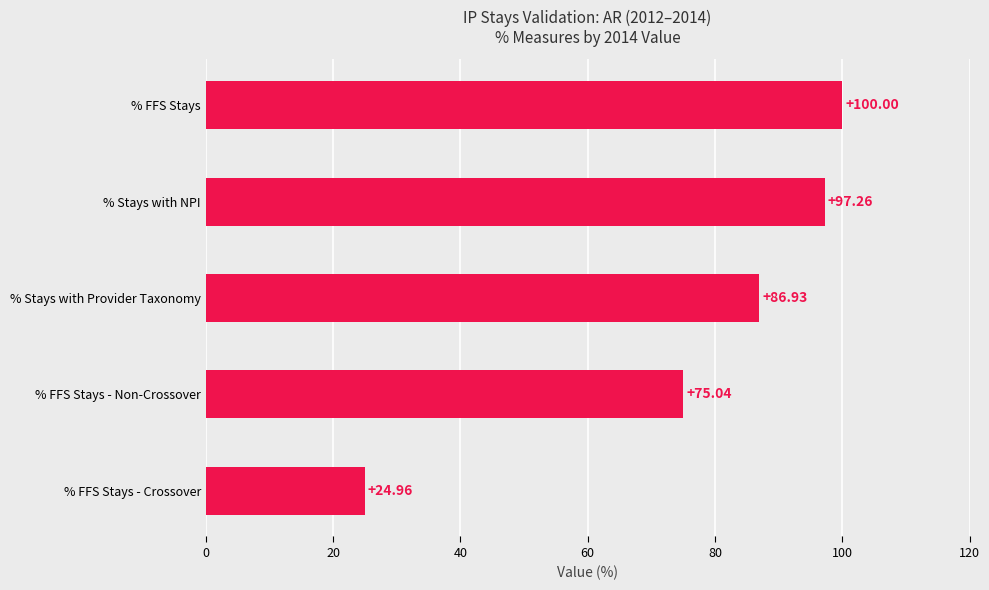

List the labels in order of value, smallest first.

% FFS Stays - Crossover, % FFS Stays - Non-Crossover, % Stays with Provider Taxonomy, % Stays with NPI, % FFS Stays